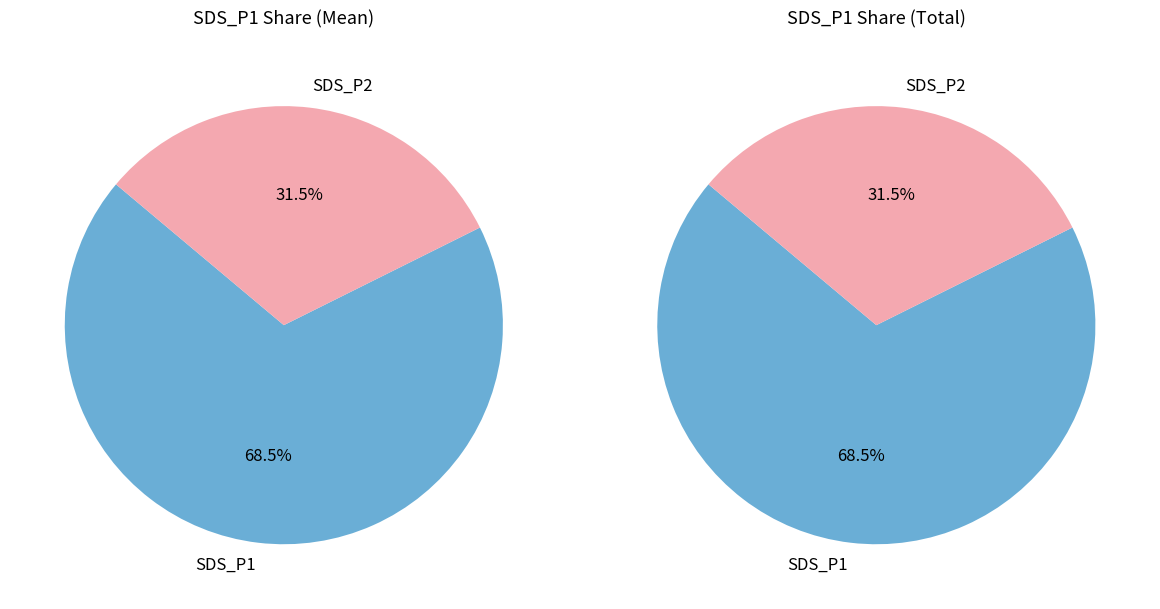

Is 5 the majority of the pie?

No